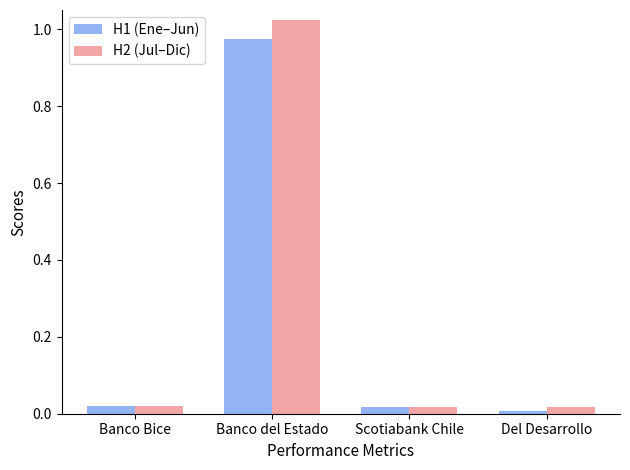

Which category has the highest value in the H1 (Ene–Jun) series?

Banco del Estado